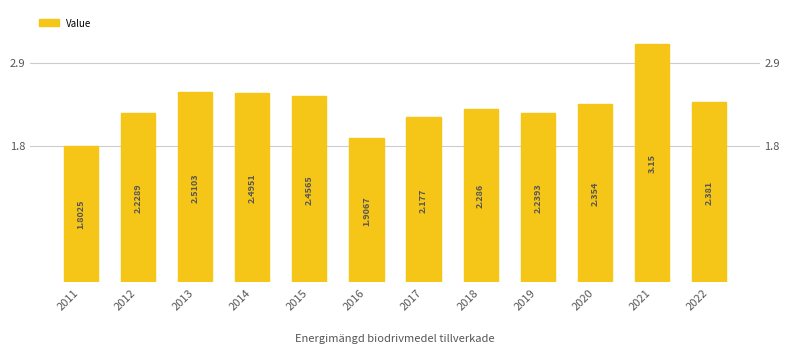

What is the difference between the maximum and second lowest values?

1.2